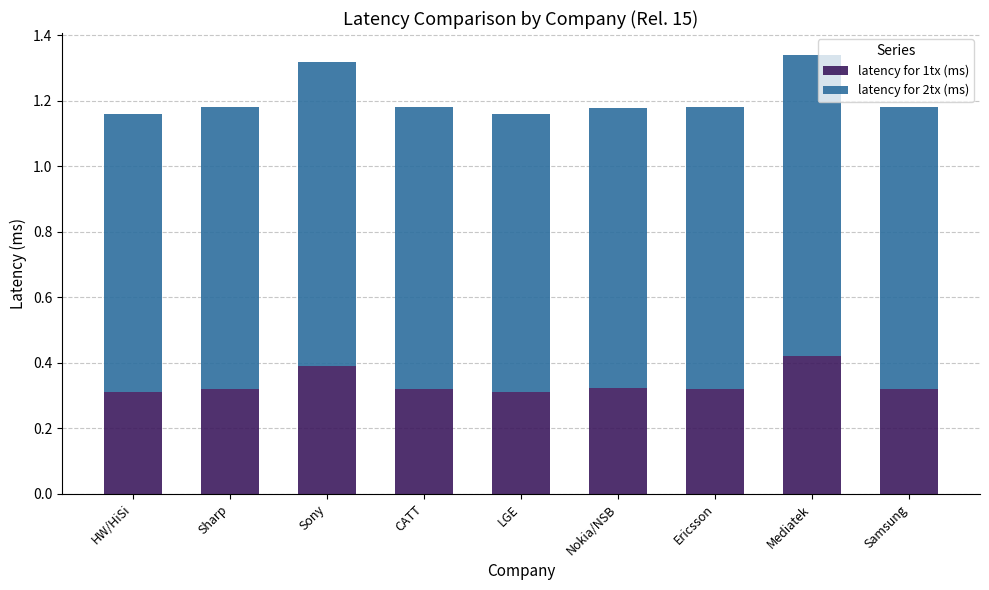

True or false: latency for 1tx (ms) has a value of 0.3 at Nokia/NSB.

True